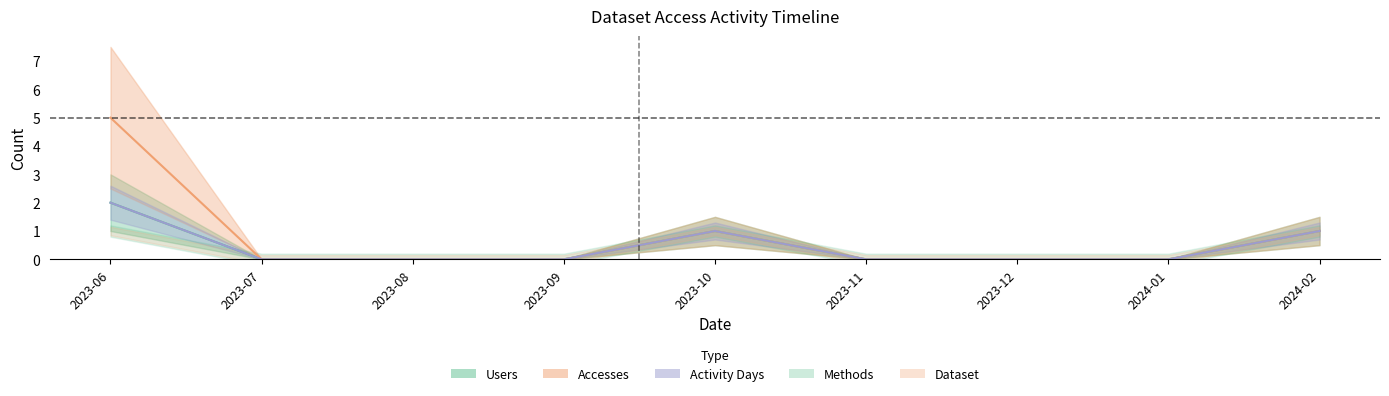

How many positive values does the Users series have?

3